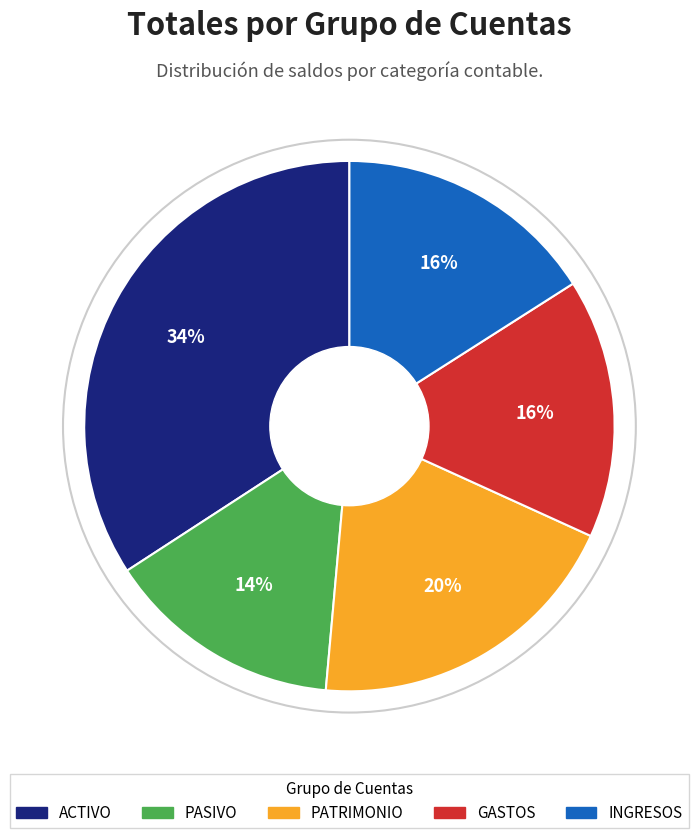

To the nearest percent, what is the average slice percentage?

20%